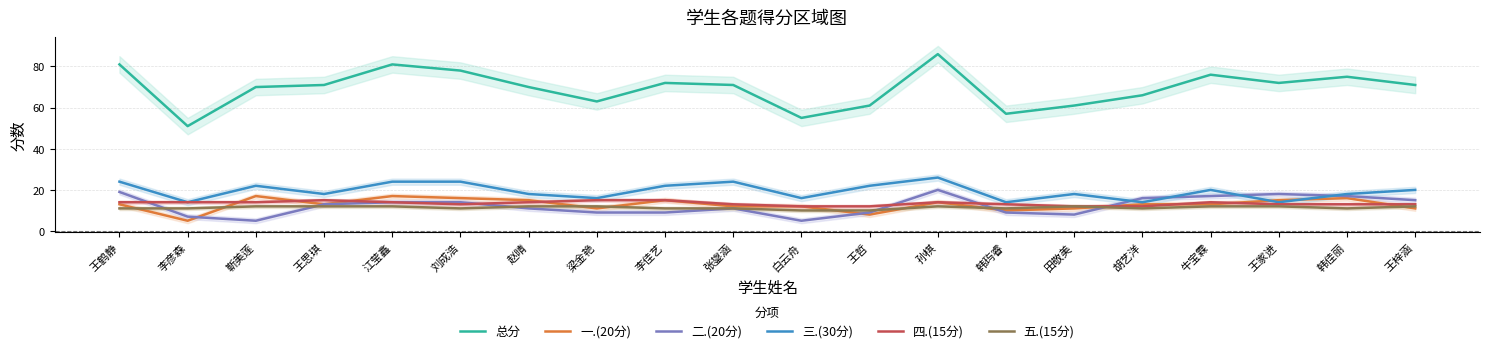

What is the difference between the 二.(20分) values at 刘成浩 and 韩玙睿?

5